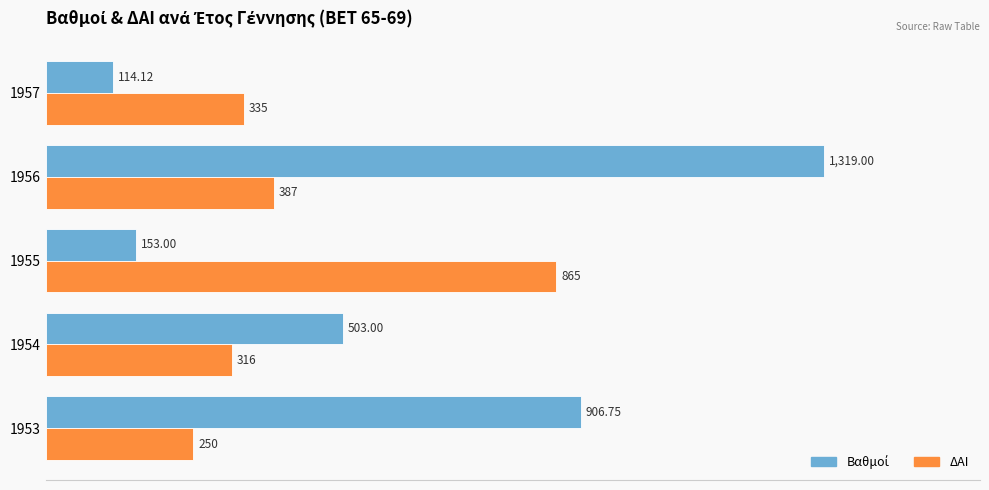

What is the difference between the ΔΑΙ values at 1956 and 1955?

478.0